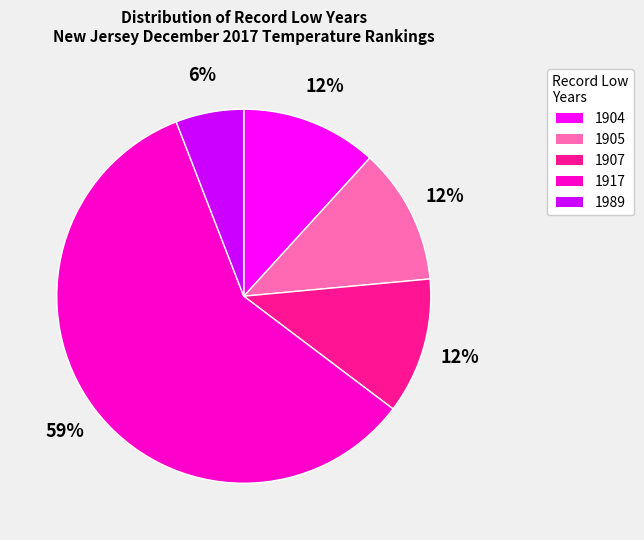

What is the ratio of the value at 1904 to the value at 1989?

2.0